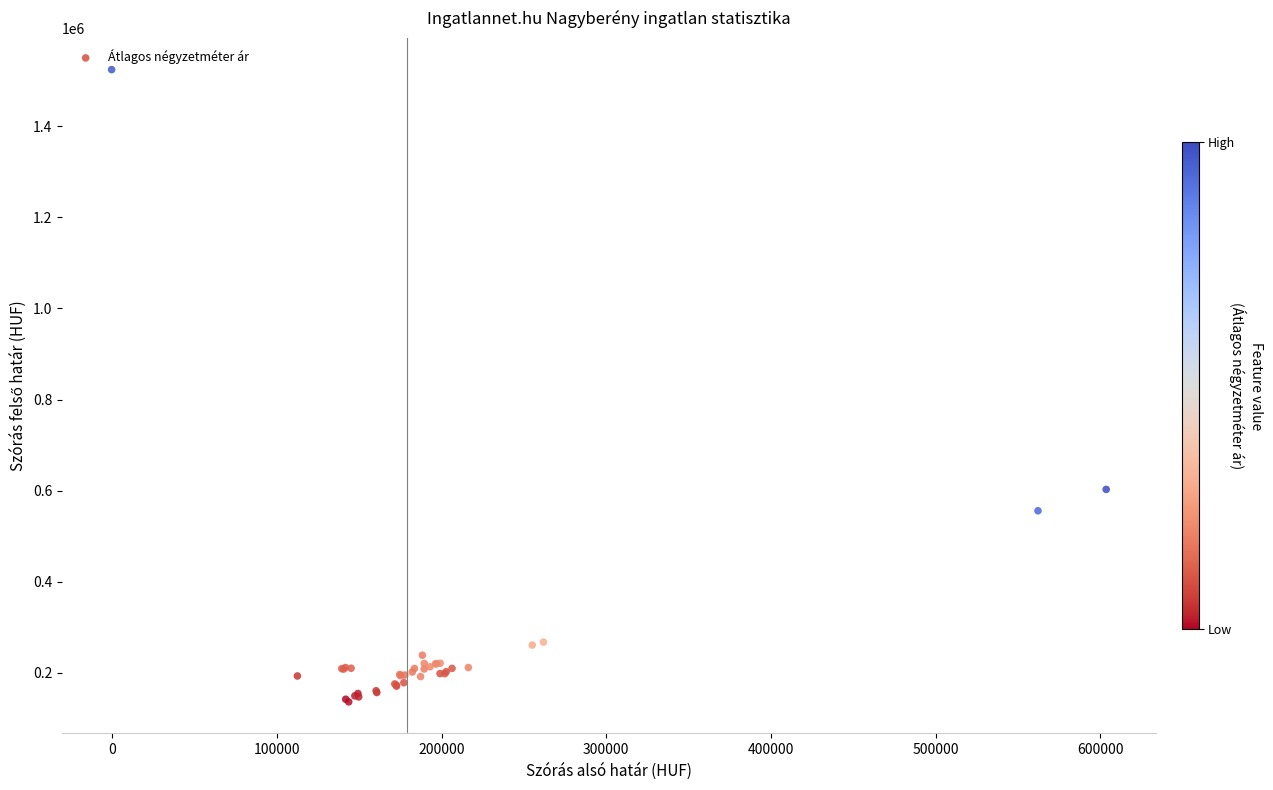

What Y value in the scatter plot is closest to 830292?

602748.1